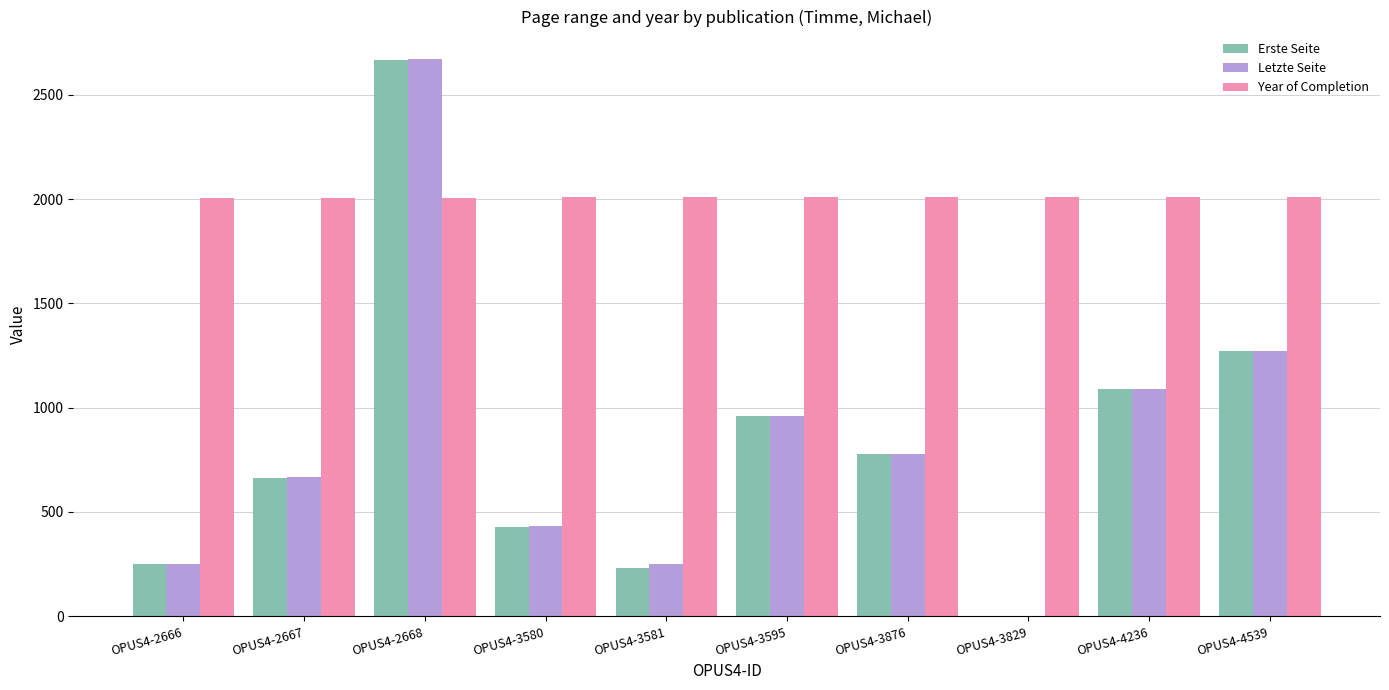

How many values in Erste Seite are above zero?

9